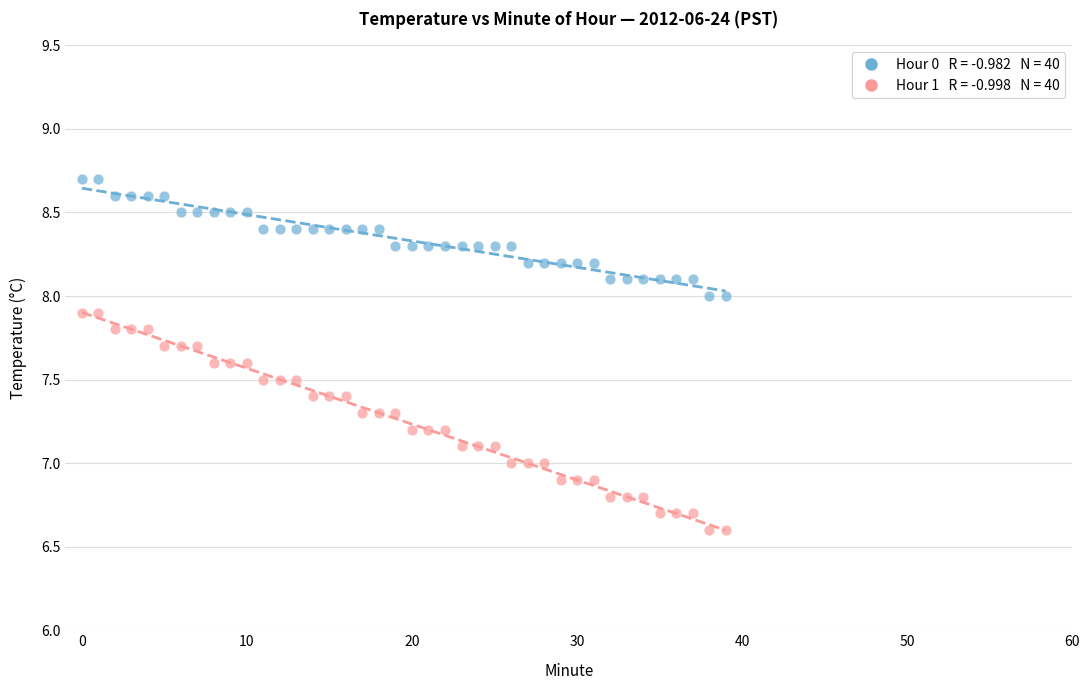

Across all data points, what is the range of Y values (max minus min)?

2.1